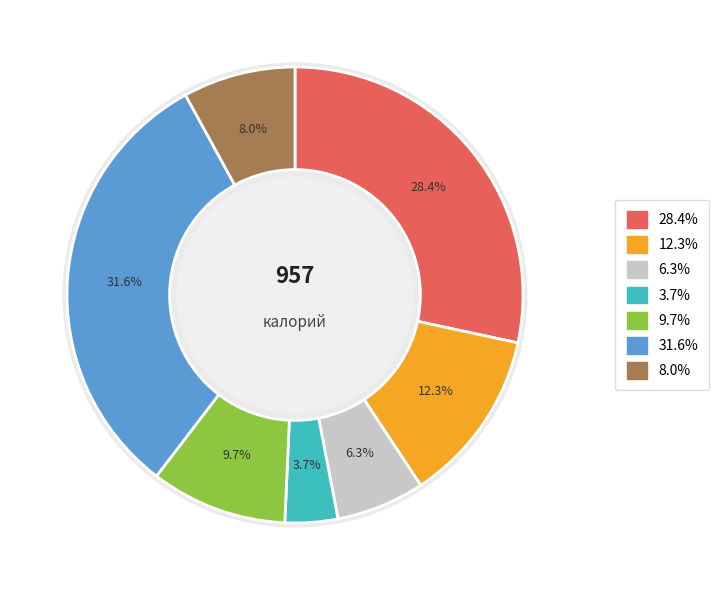

To the nearest percent, what is the difference between the largest and smallest slice percentages?

28%